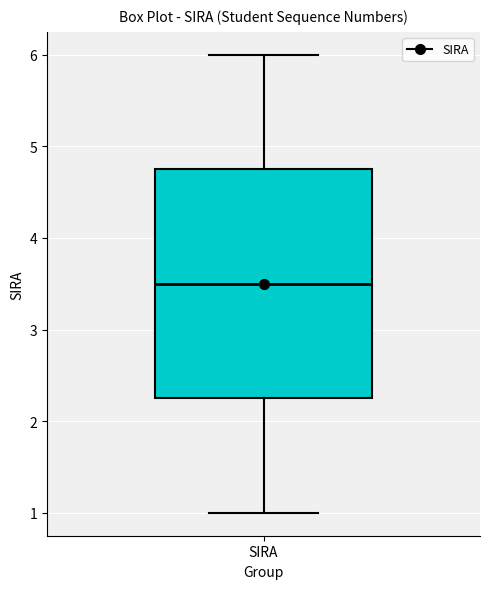

Read this box plot against the y-axis: the position of the median line, the range covered by the box, and the ends of both whiskers. The values are not printed on the chart, so give them approximately, as read against the axis.

median 3.5, box 2.3 to 4.8, whiskers 1.0 to 6.0